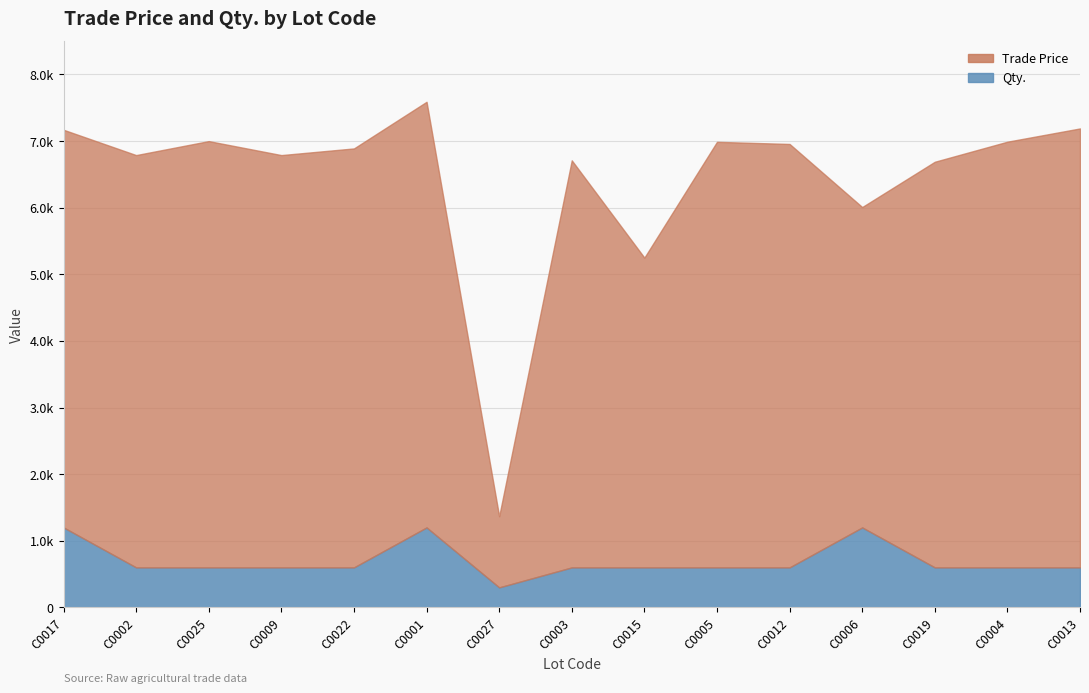

True or false: Trade Price and Qty. intersect in this chart.

False